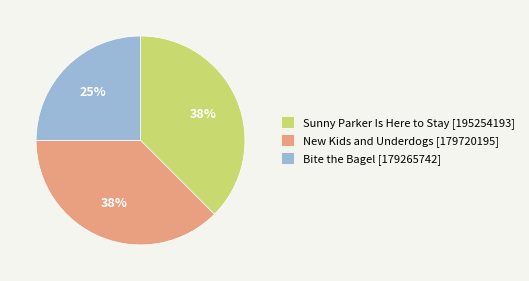

Is the sum of Sunny Parker Is Here to Stay [195254193] and Bite the Bagel [179265742] greater than half?

Yes